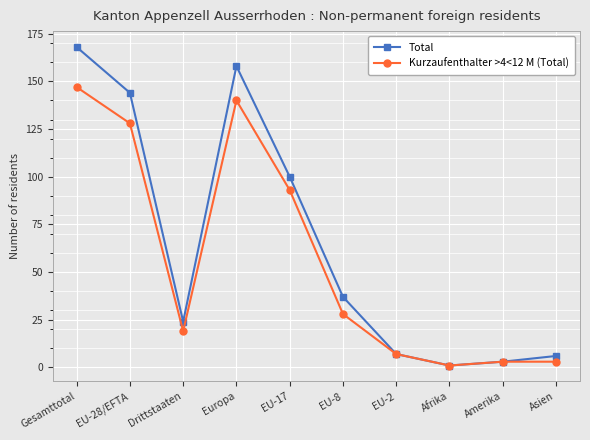

Reading left to right, list all the values displayed in this chart.

Total: Gesamttotal=168	EU-28/EFTA=144	Drittstaaten=24	Europa=158	EU-17=100	EU-8=37	EU-2=7	Afrika=1	Amerika=3	Asien=6
Kurzaufenthalter >4<12 M (Total): Gesamttotal=147	EU-28/EFTA=128	Drittstaaten=19	Europa=140	EU-17=93	EU-8=28	EU-2=7	Afrika=1	Amerika=3	Asien=3